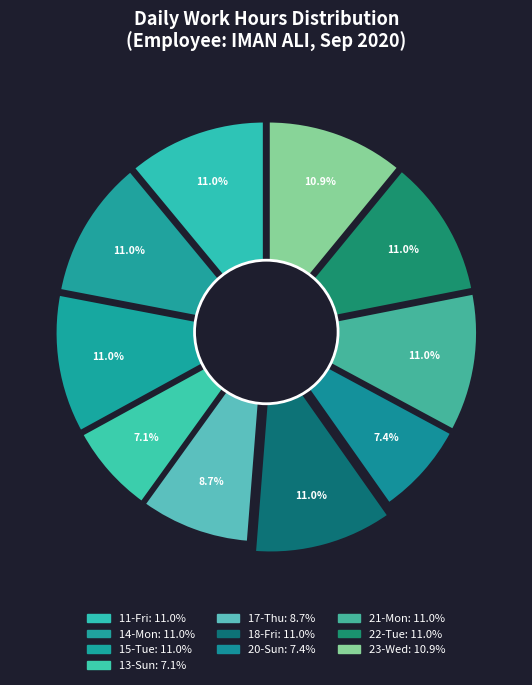

Is it true that Day 18 is 2% of the pie?

False